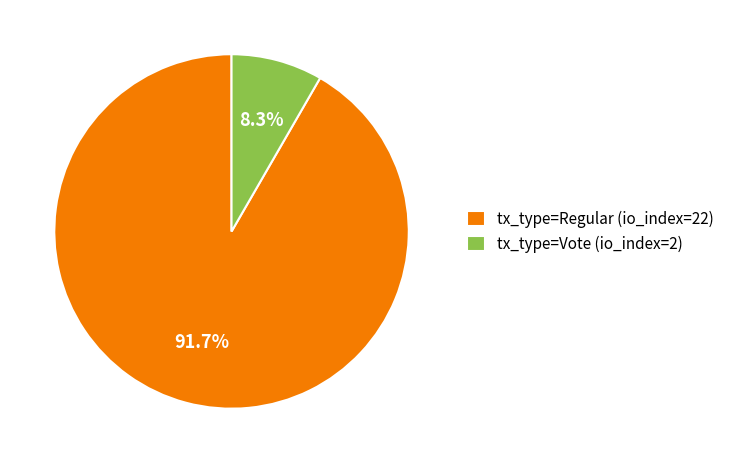

True or false: tx_type=Regular (io_index=22) accounts for 92% of the total.

True